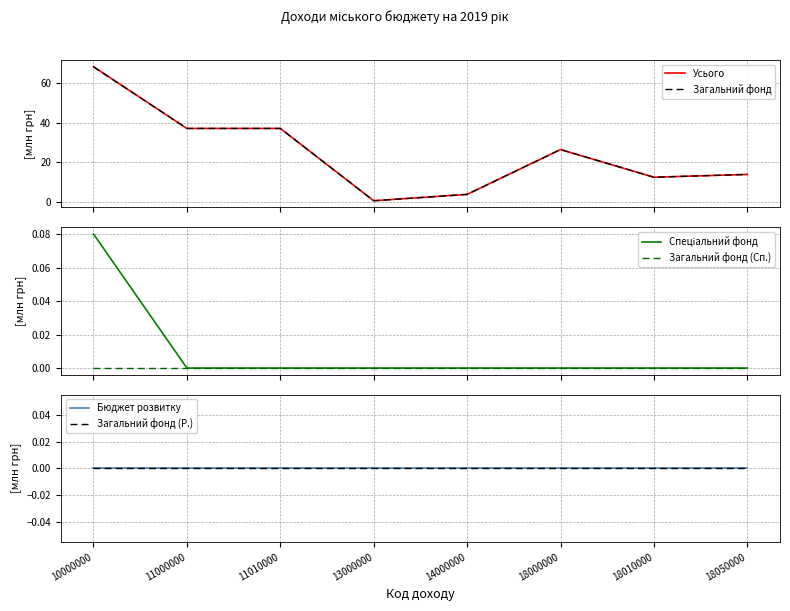

True or false: Бюджет розвитку has more than 0 interior local peaks.

False